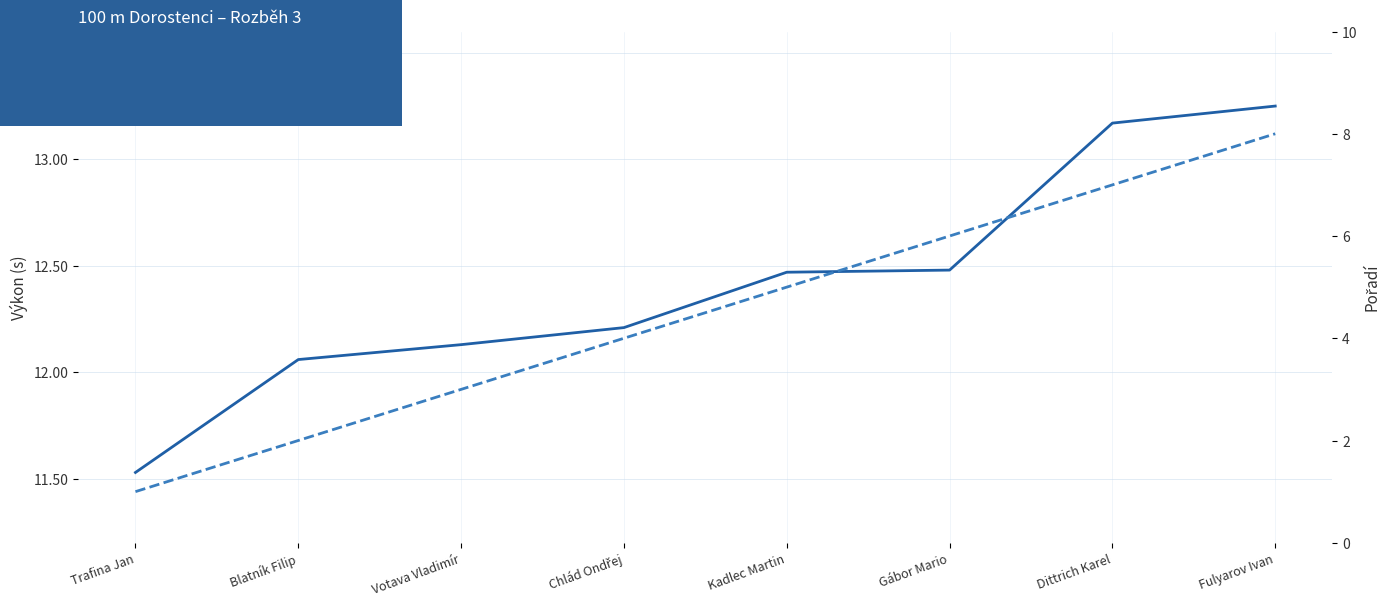

What is the total value across all series at Dittrich Karel?

20.2